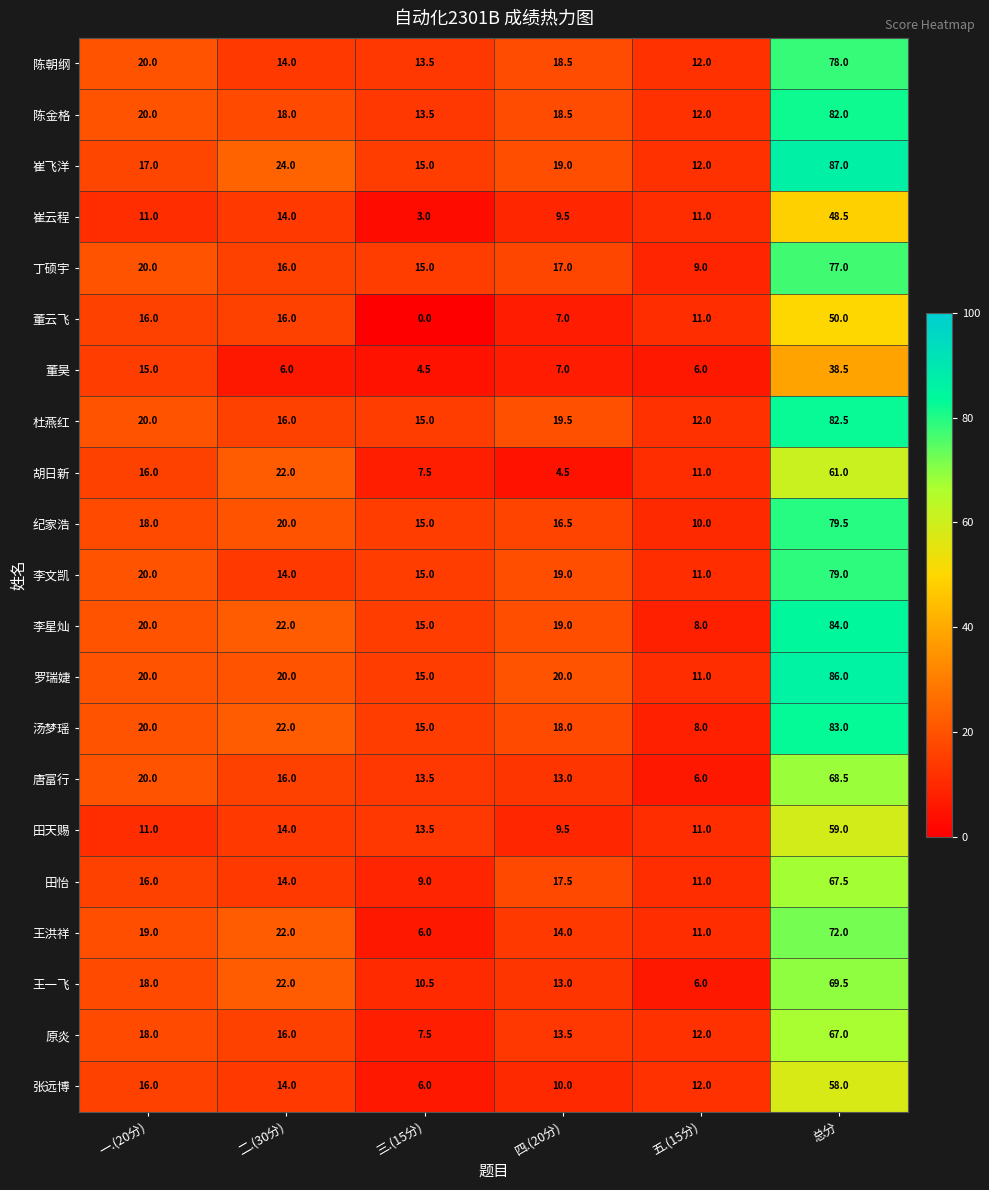

Which category has the highest value across all series?

总分